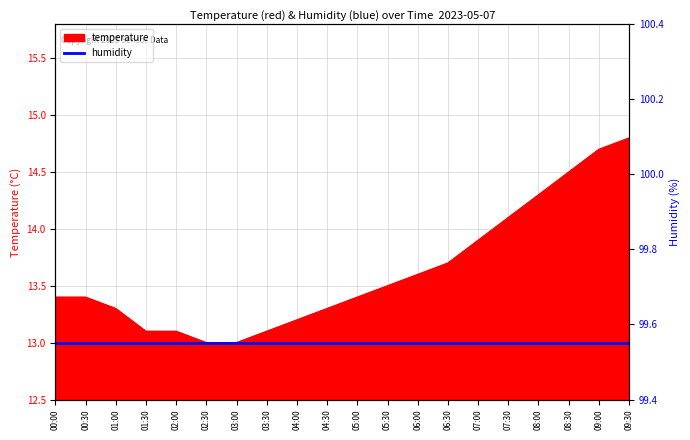

What is the sum of the values at 02:30 and 01:00?

26.3